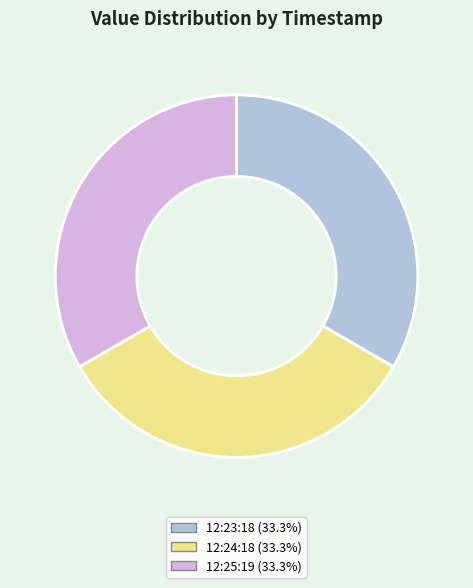

Is there a majority slice in this chart?

No